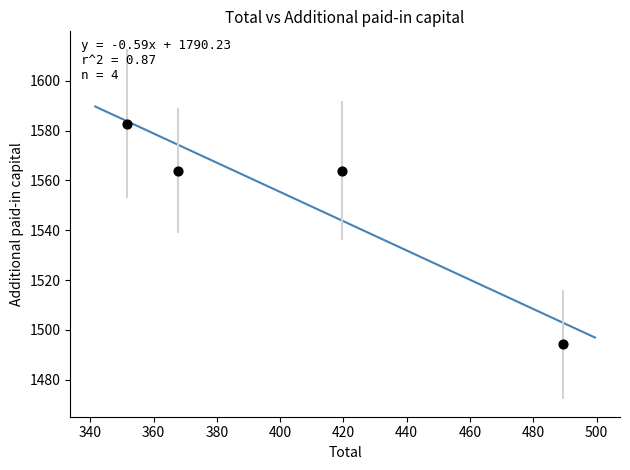

What is the range of X values (max minus min)?

137.9